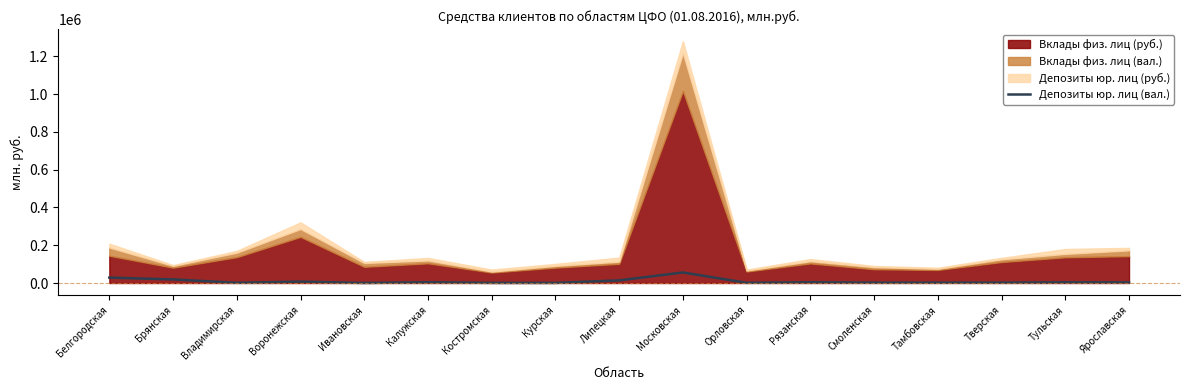

Is it true that the value at Московская is 74530?

False